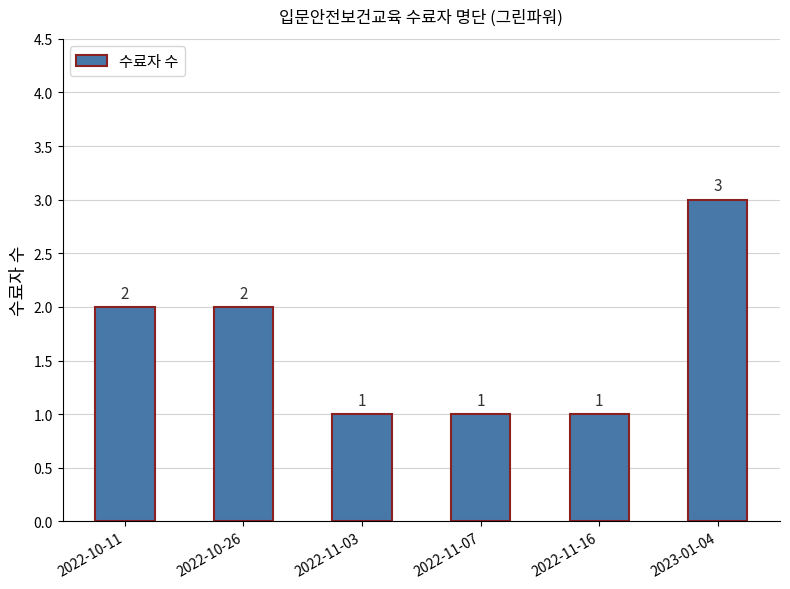

Reading left to right, list all the values displayed in this chart.

2	2	1	1	1	3